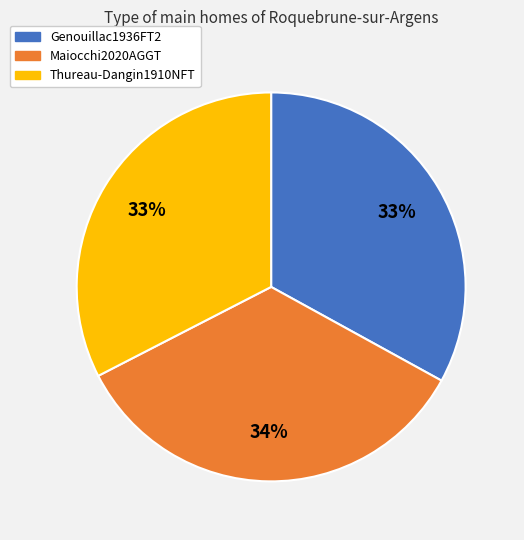

What percentage is the Genouillac1936FT2 slice, to the nearest percent?

33%